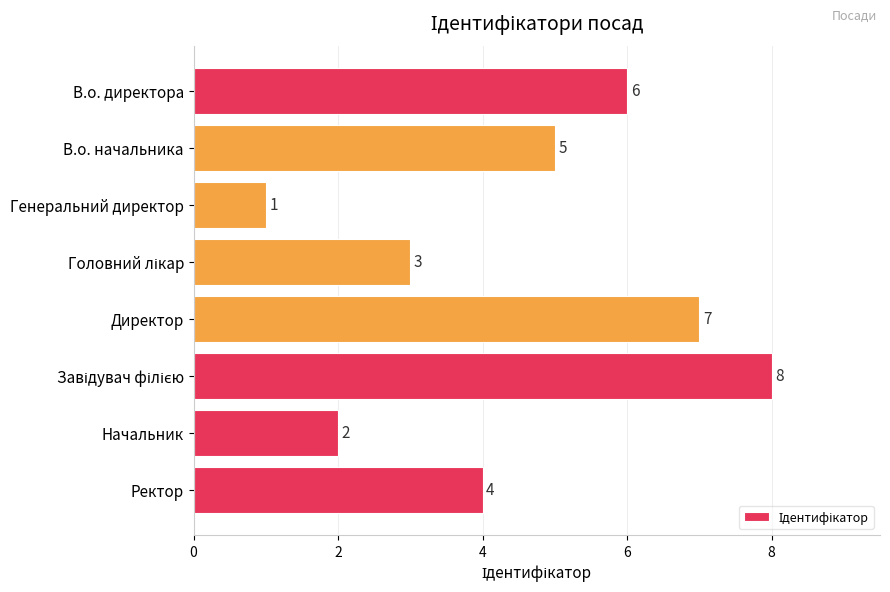

What is the ratio of the value at Ректор to the value at Начальник?

2.0